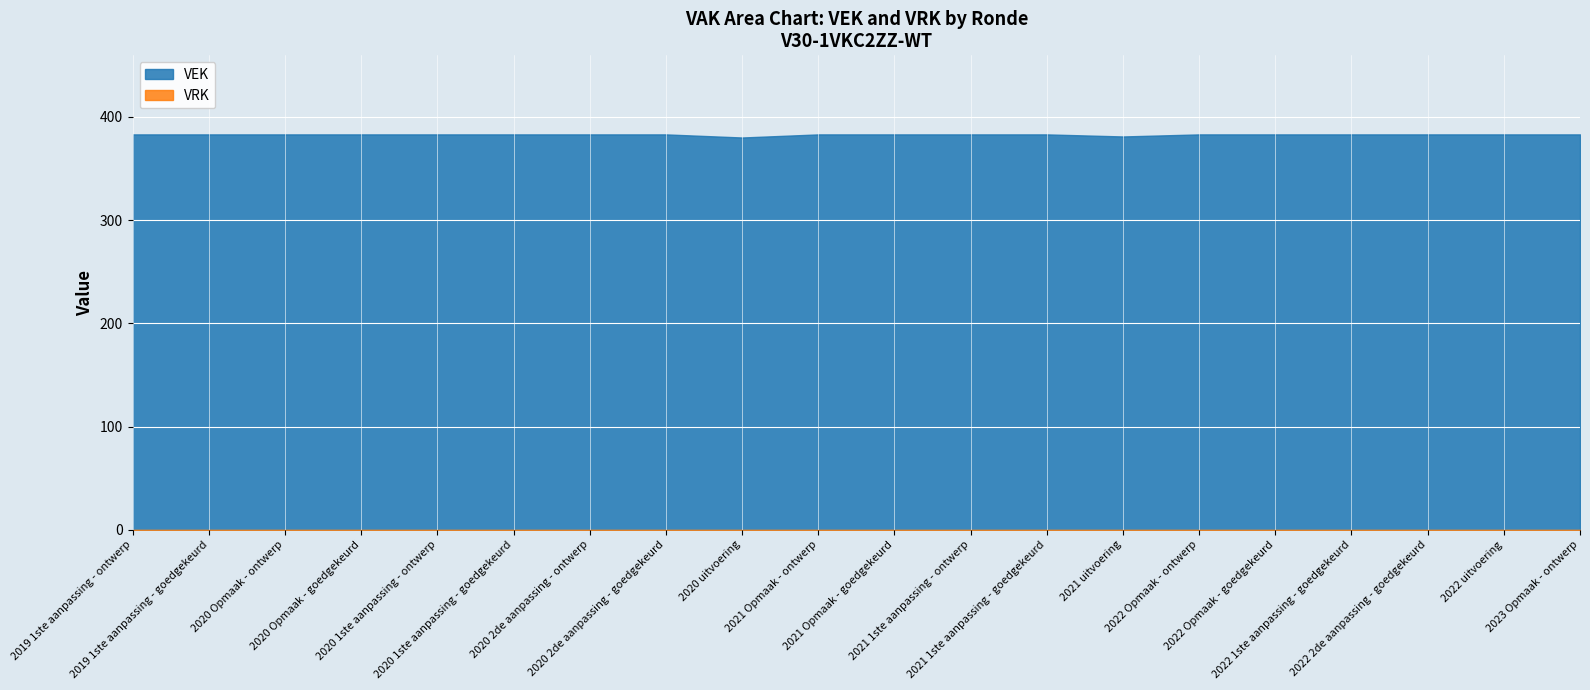

The VRK series shows 0 at 2021 Opmaak - ontwerp. True or false?

True